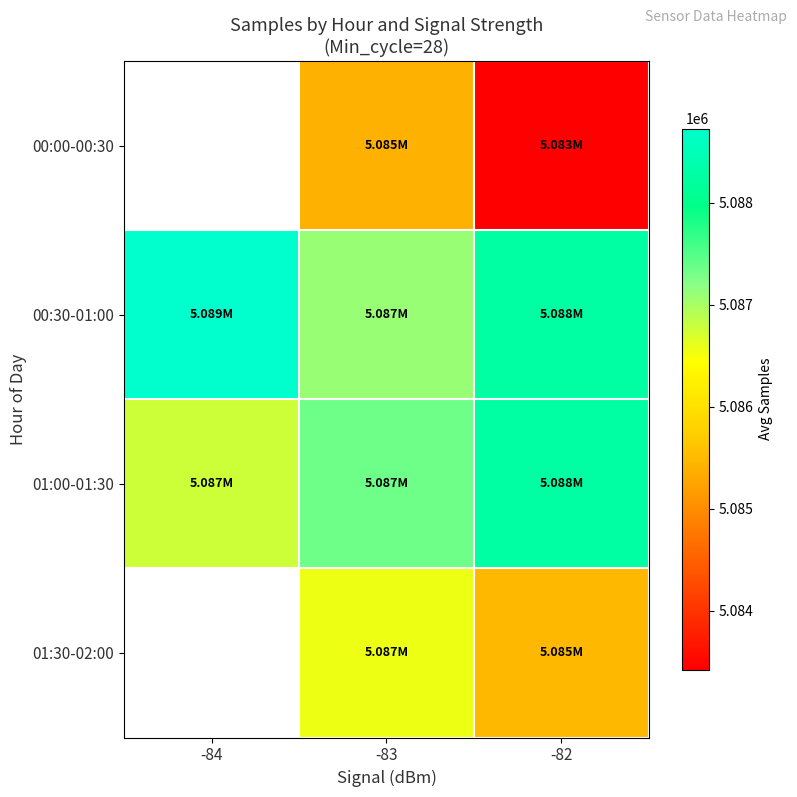

What is the difference between the maximum and minimum values in the 00:30-01:00 series?

1617.6